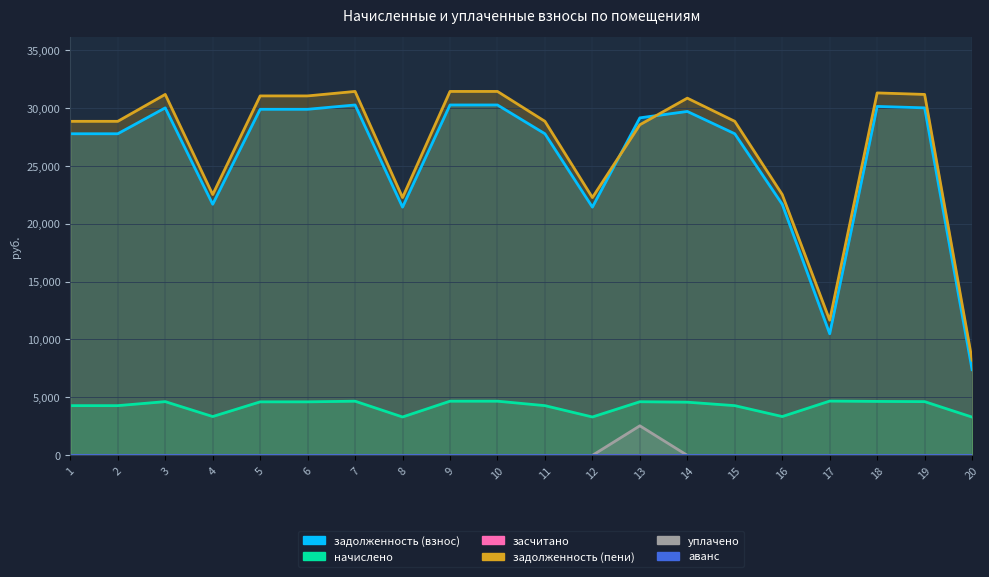

What is the total value across all series at 7?

66317.8